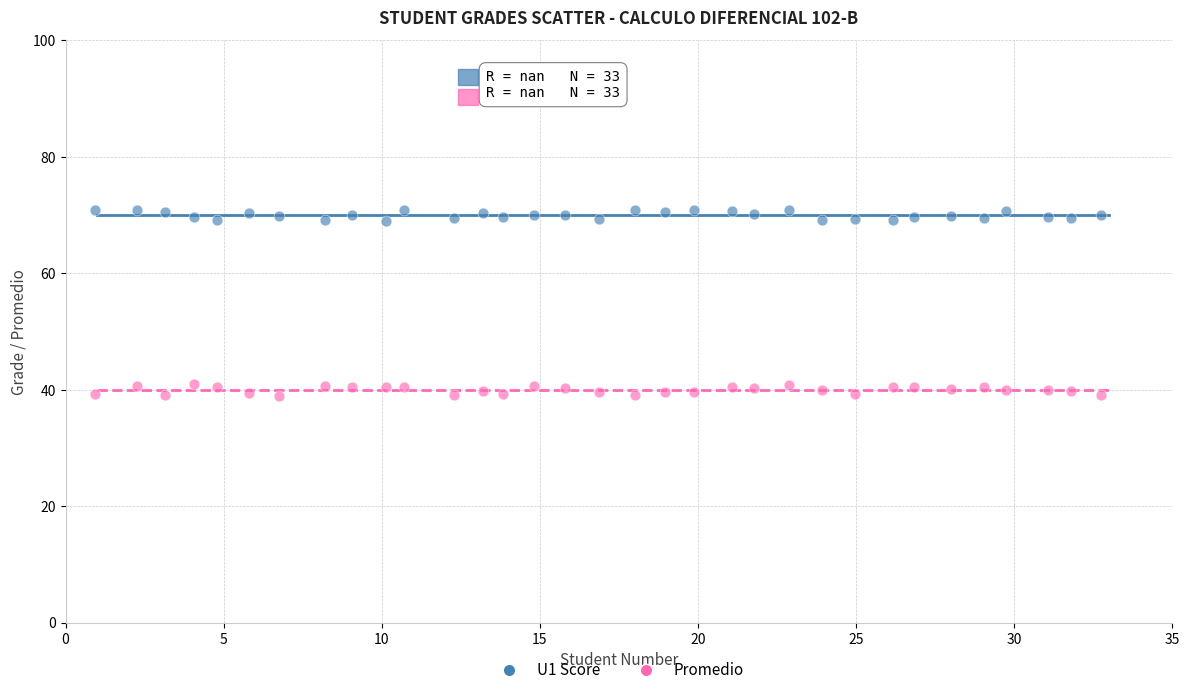

Which series reaches the minimum Y coordinate?

Promedio